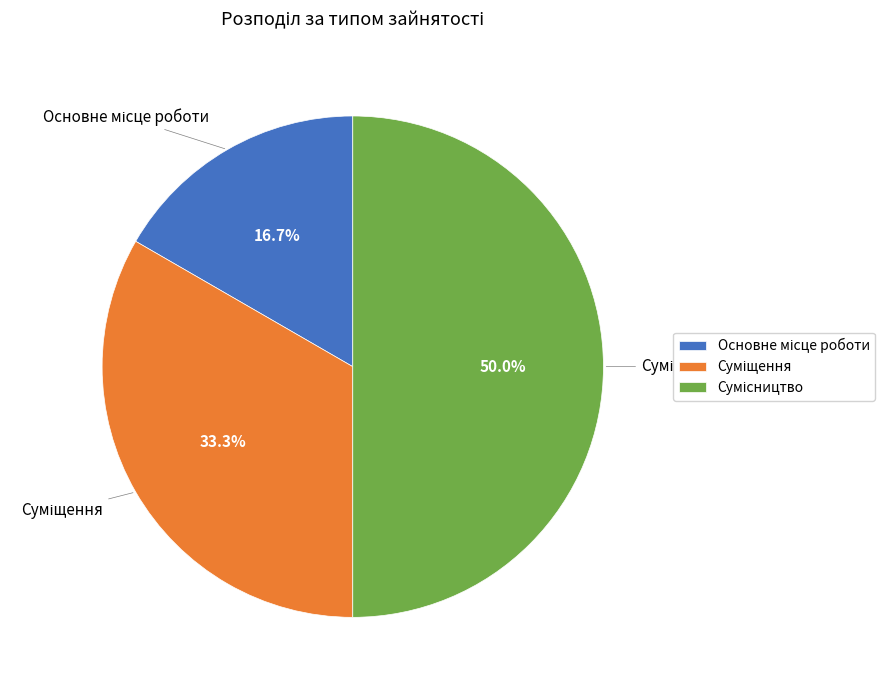

What portion of the pie excludes Сумісництво?

50.0%